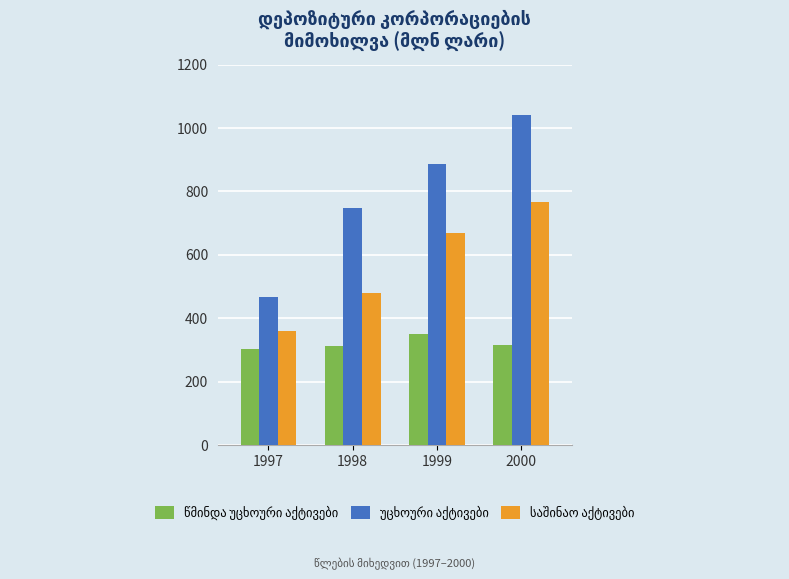

Are the bars grouped side by side (vs. stacked)?

Yes